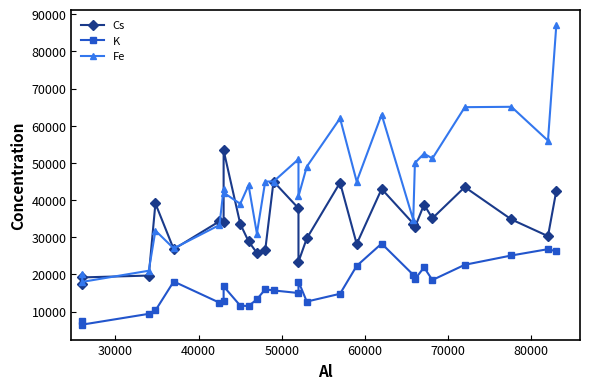

Which series has the largest total across all categories?

Fe